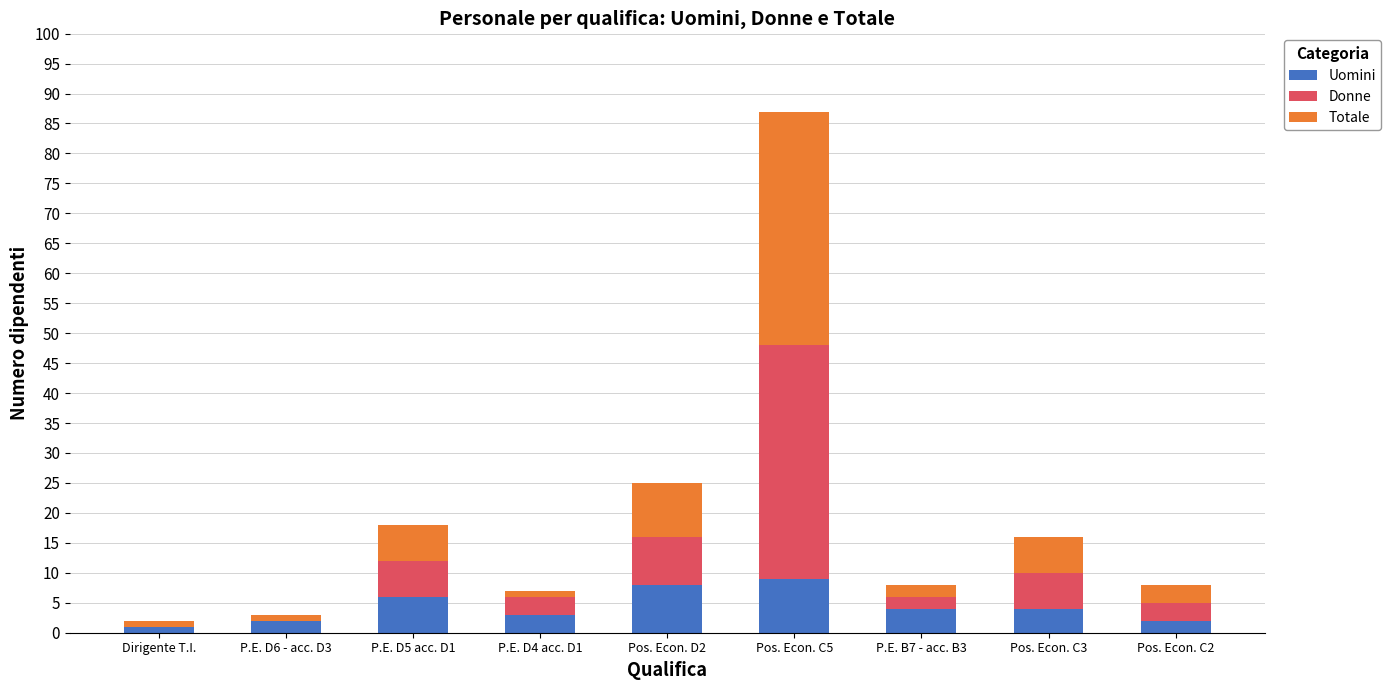

Does the chart contain stacked bars?

Yes